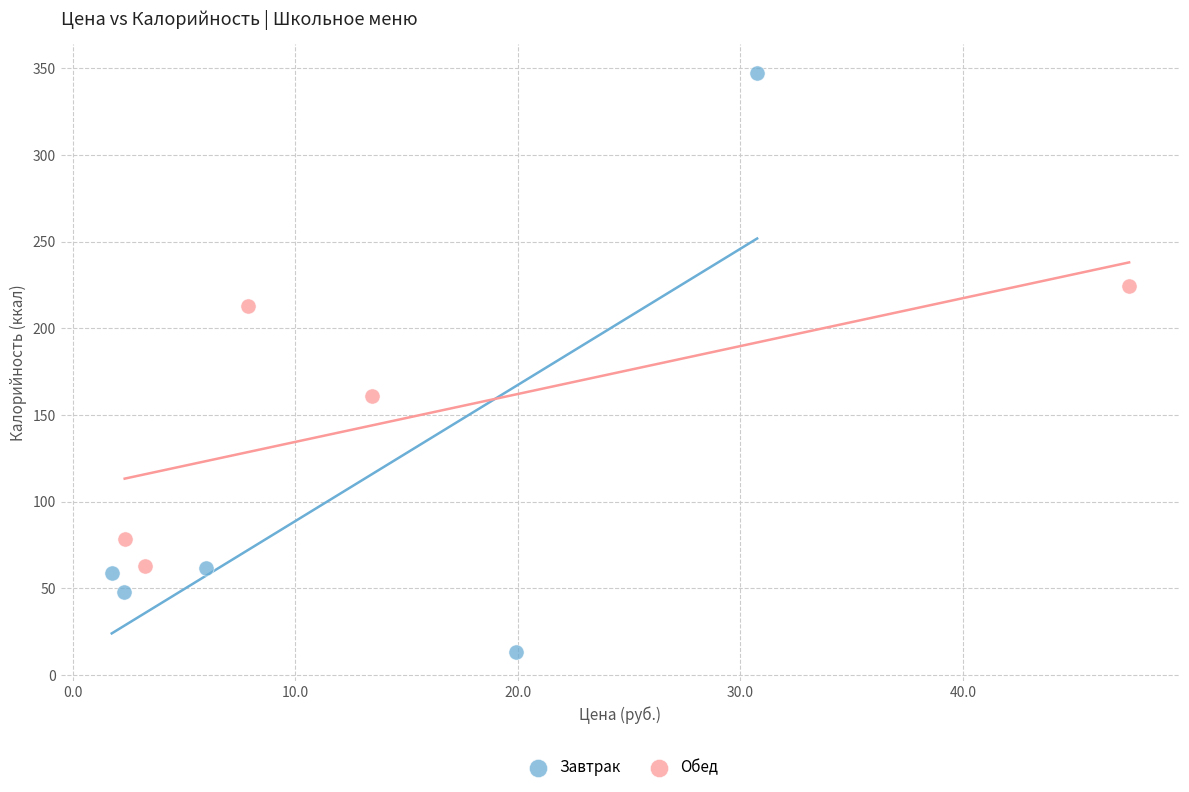

Which series contains the lowest Y value?

Завтрак